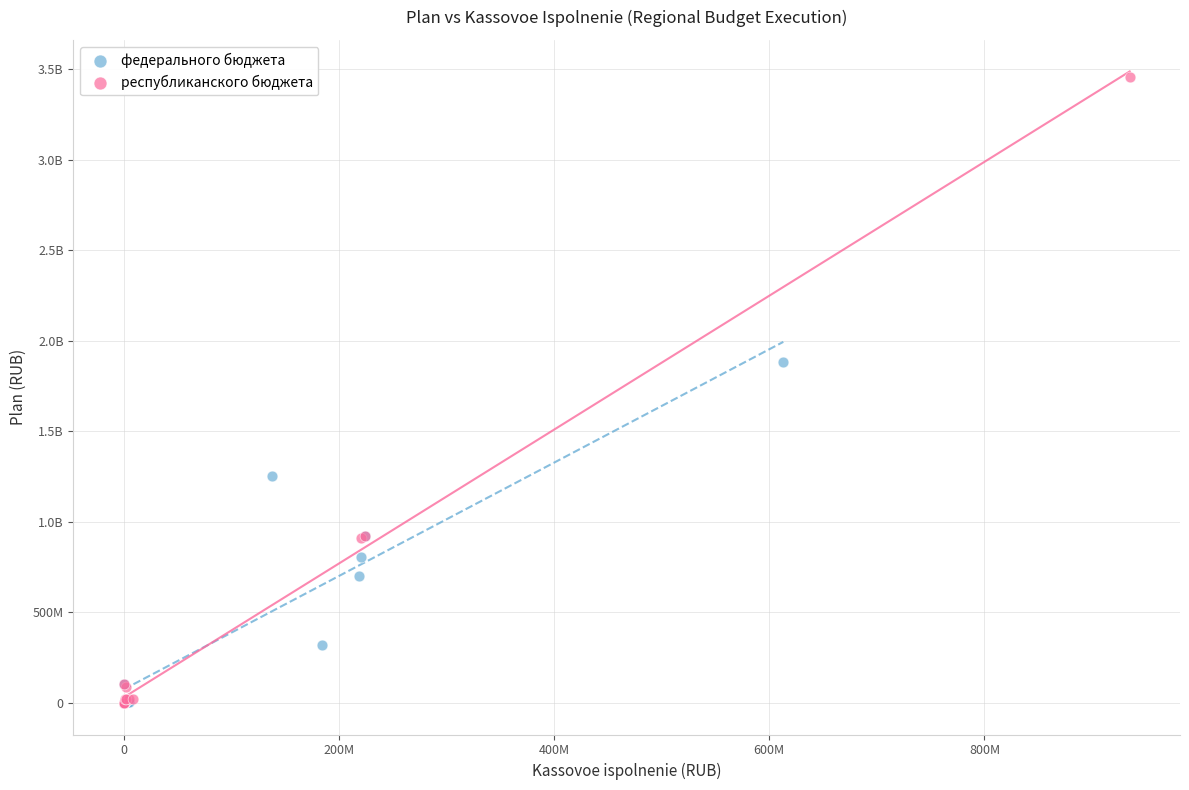

What are all the series names shown in the legend?

федерального бюджета, республиканского бюджета